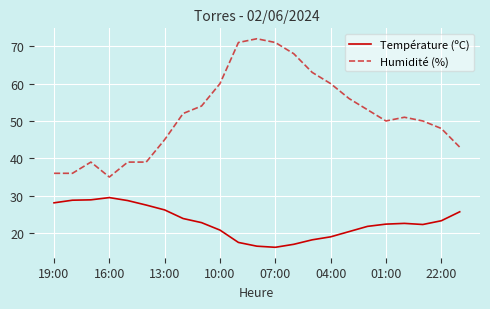

Which series has the largest total across all categories?

Humidité (%)